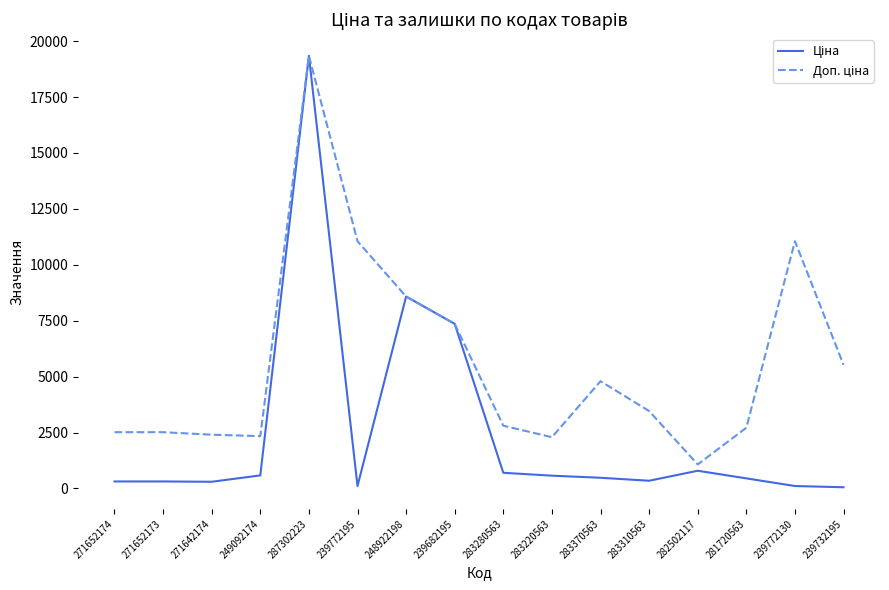

At which category is the sum across all series the highest?

287302223